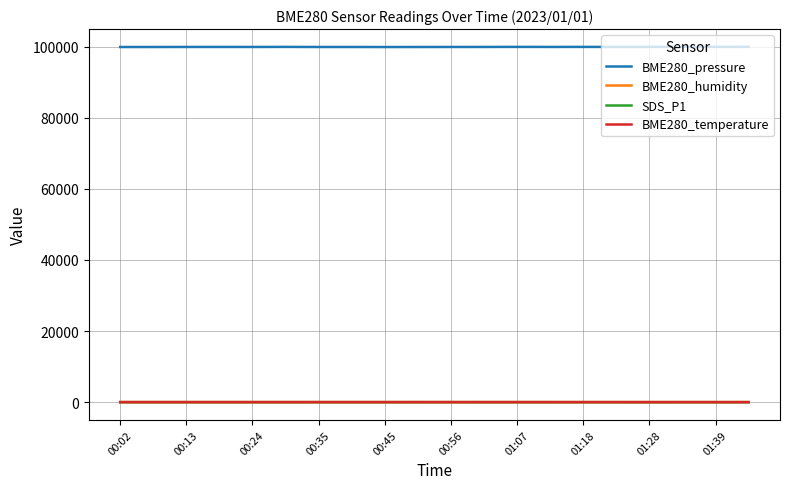

Which series has the largest total across all categories?

BME280_pressure